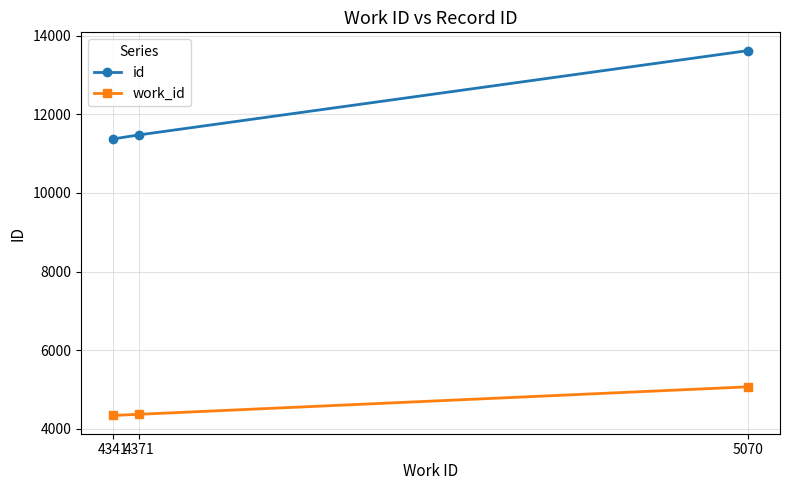

At 5070, list the series in order from largest to smallest.

id, work_id